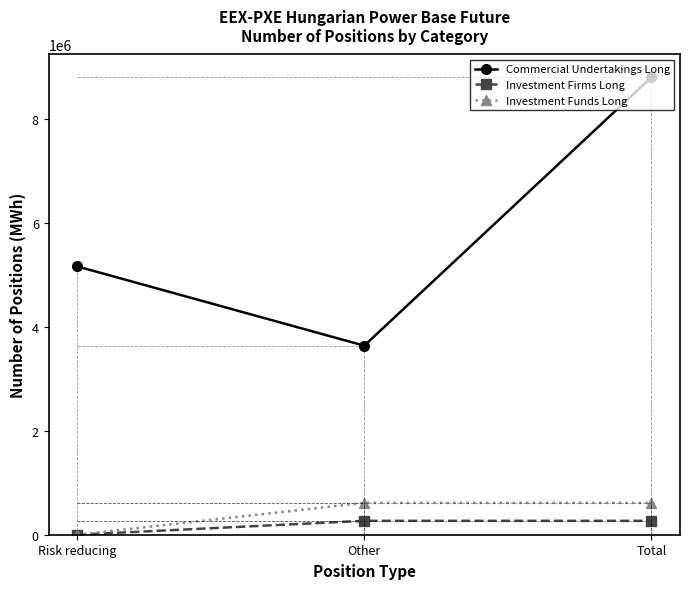

Is the value of Investment Firms Long at Total greater than the value of Investment Funds Long at Total?

No